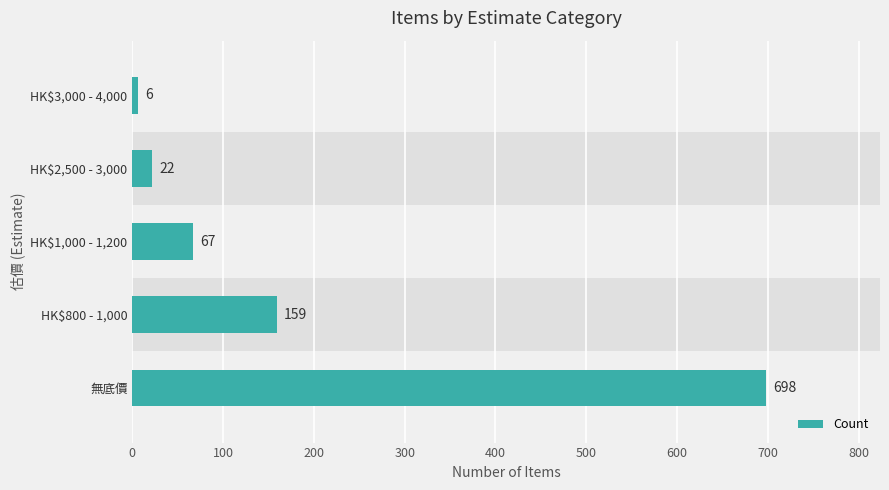

Between HK$3,000 - 4,000 and 無底價, which is larger?

無底價